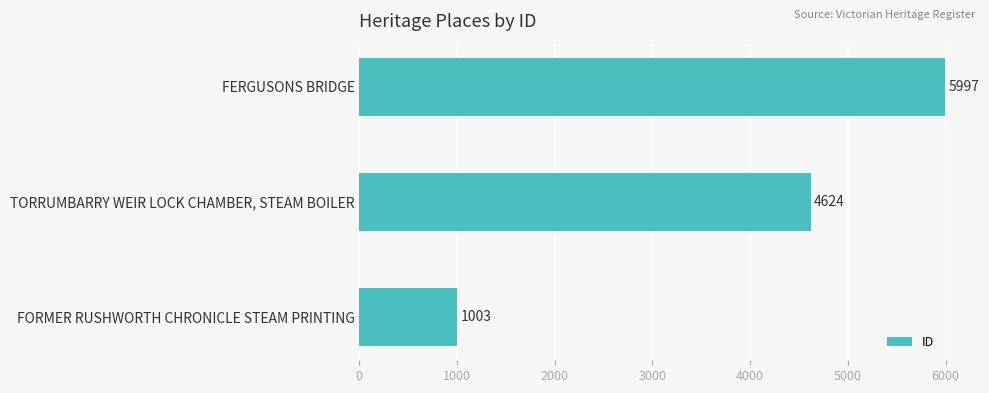

How many bars are there in total?

3